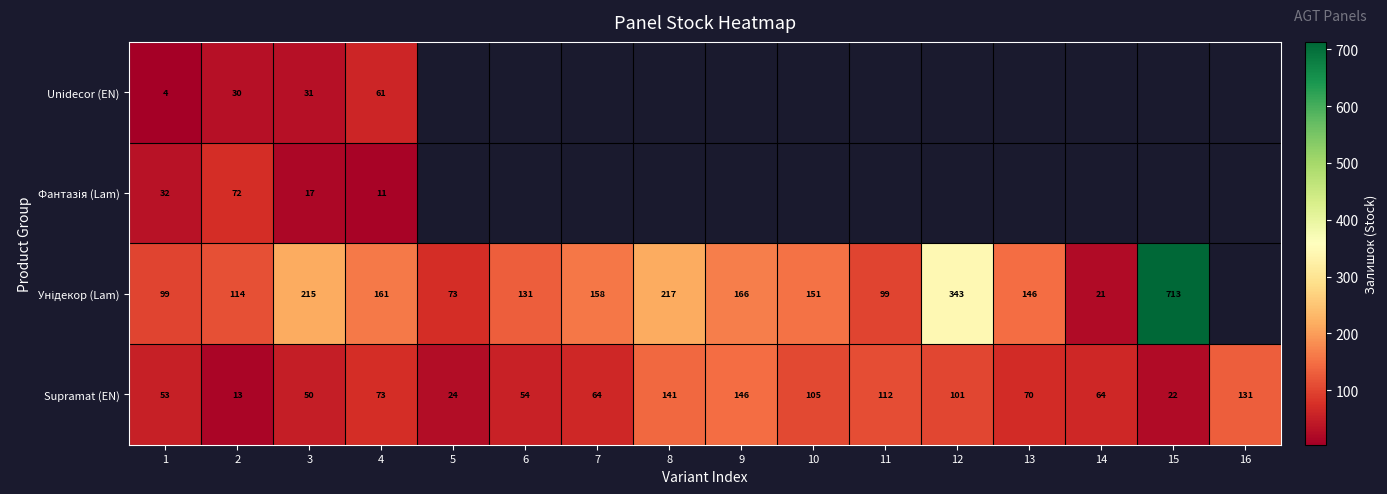

What is the average value of the Supramat (EN) series?

76